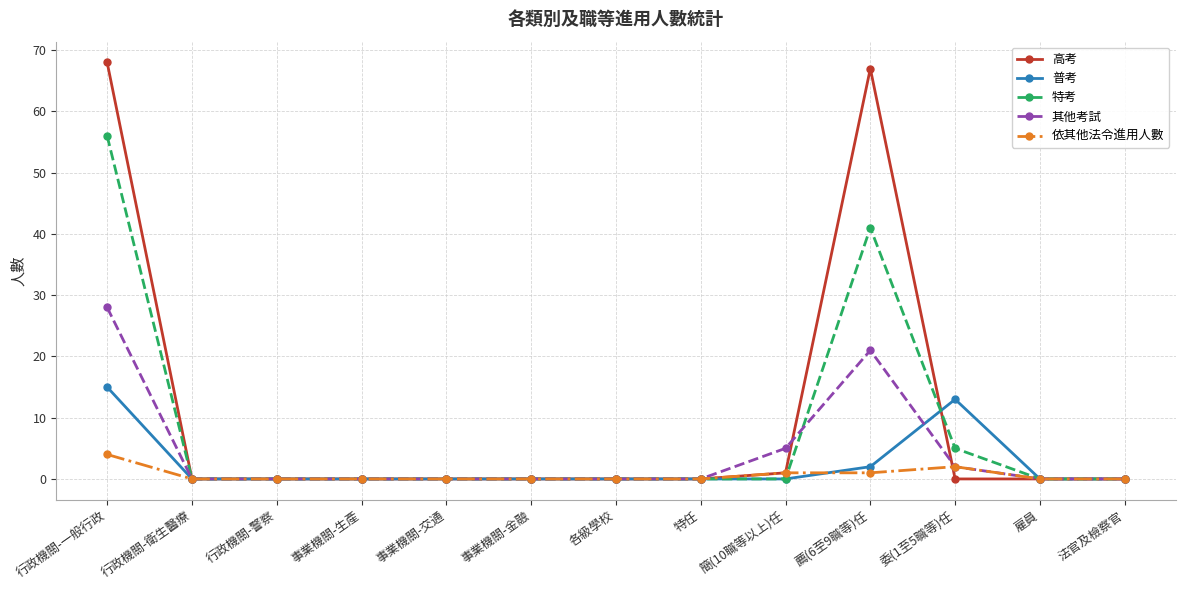

Is the value of 依其他法令進用人數 at 行政機關-一般行政 greater than the value of 高考 at 事業機關-金融?

Yes